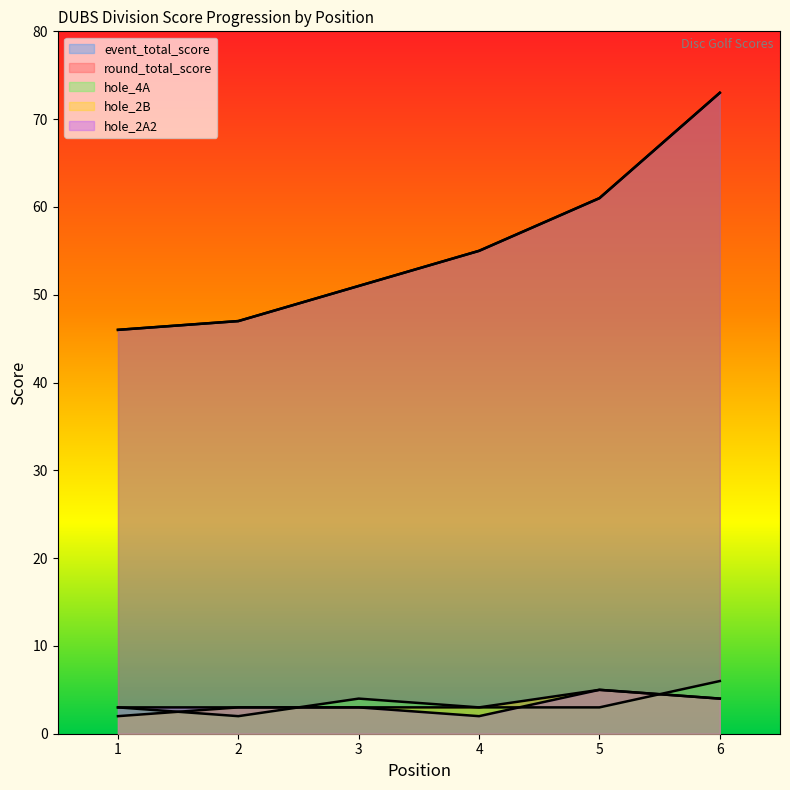

What is the value of the hole_2B point at the 5th from the left?

5